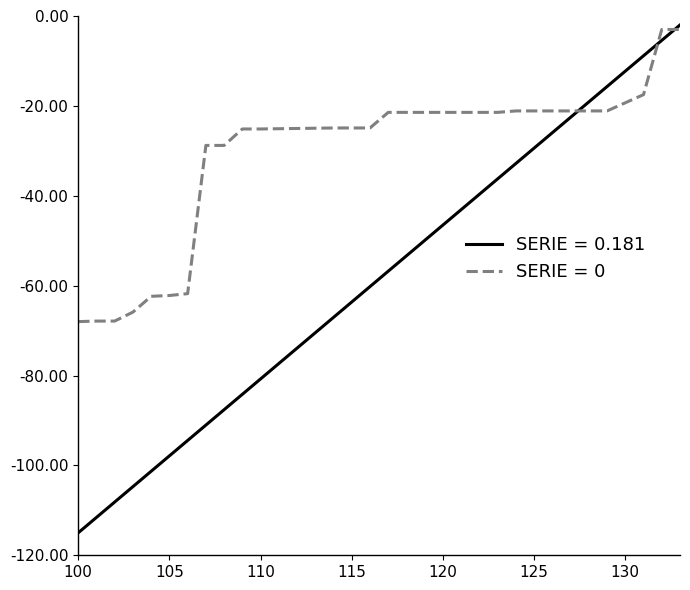

List the series in order of their overall mean, highest first.

SERIE = 0, SERIE = 0.181